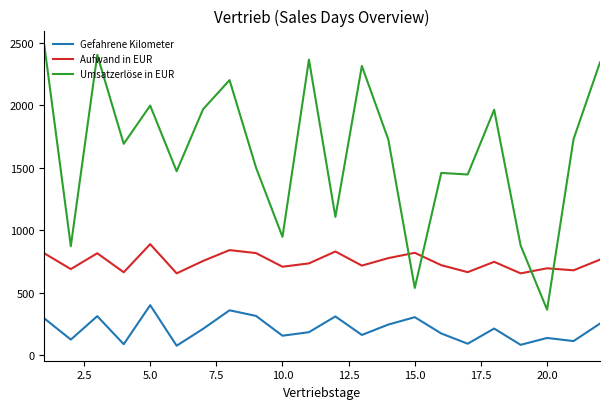

What is the difference between the maximum and minimum values in the Umsatzerlöse in EUR series?

2110.1